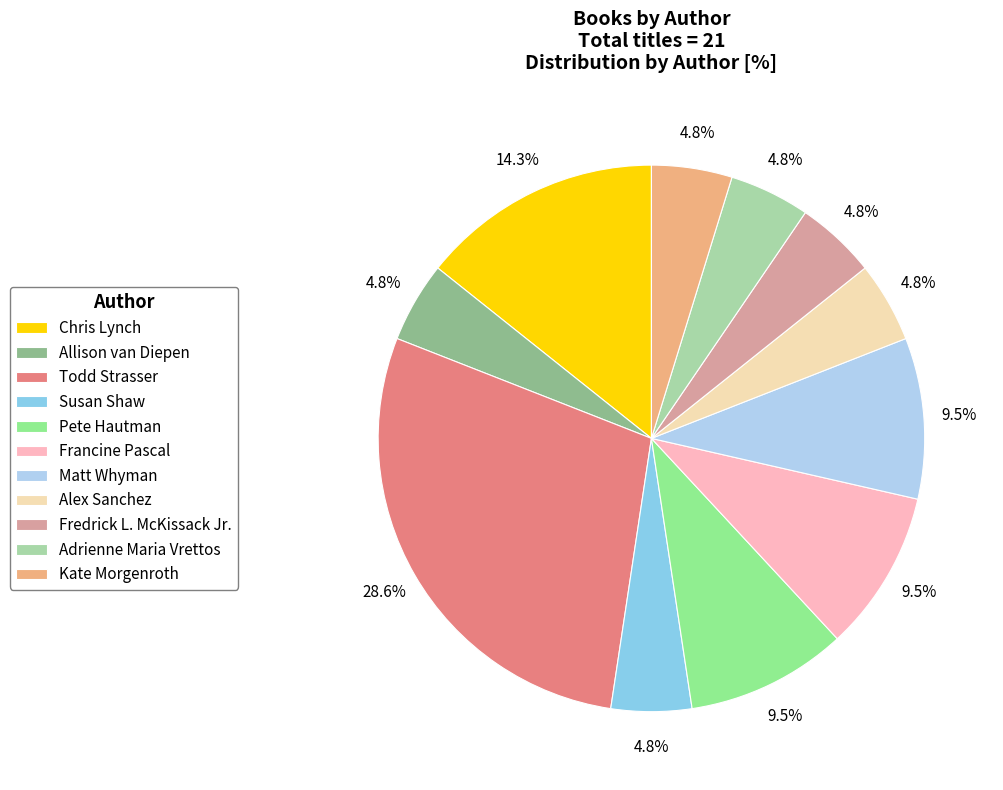

Combined, do Susan Shaw and Francine Pascal account for over 50%?

No